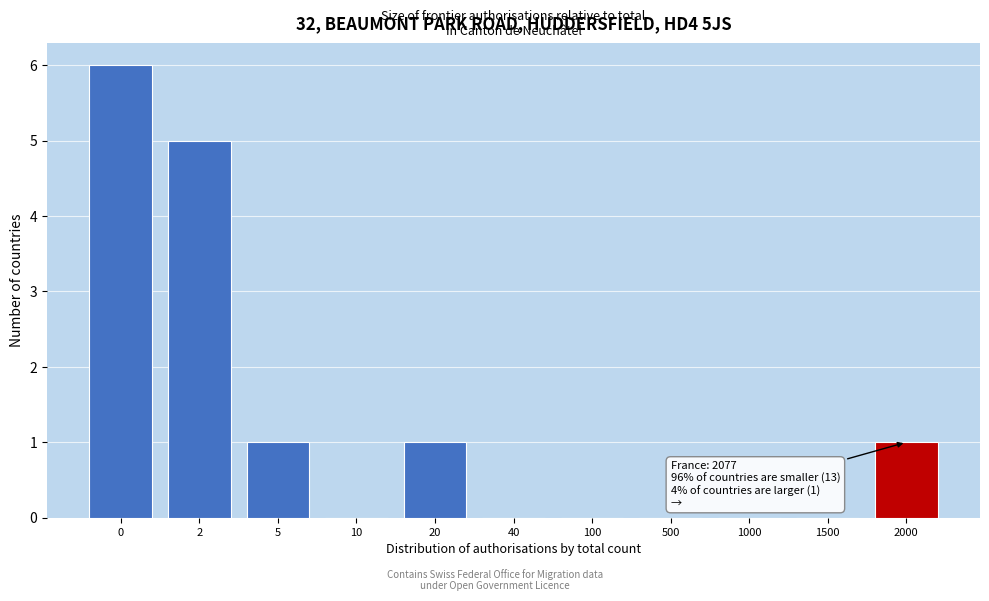

Reading left to right, list all the values displayed in this chart.

0=6	2=5	5=1	10=0	20=1	40=0	100=0	500=0	1000=0	1500=0	2000=1